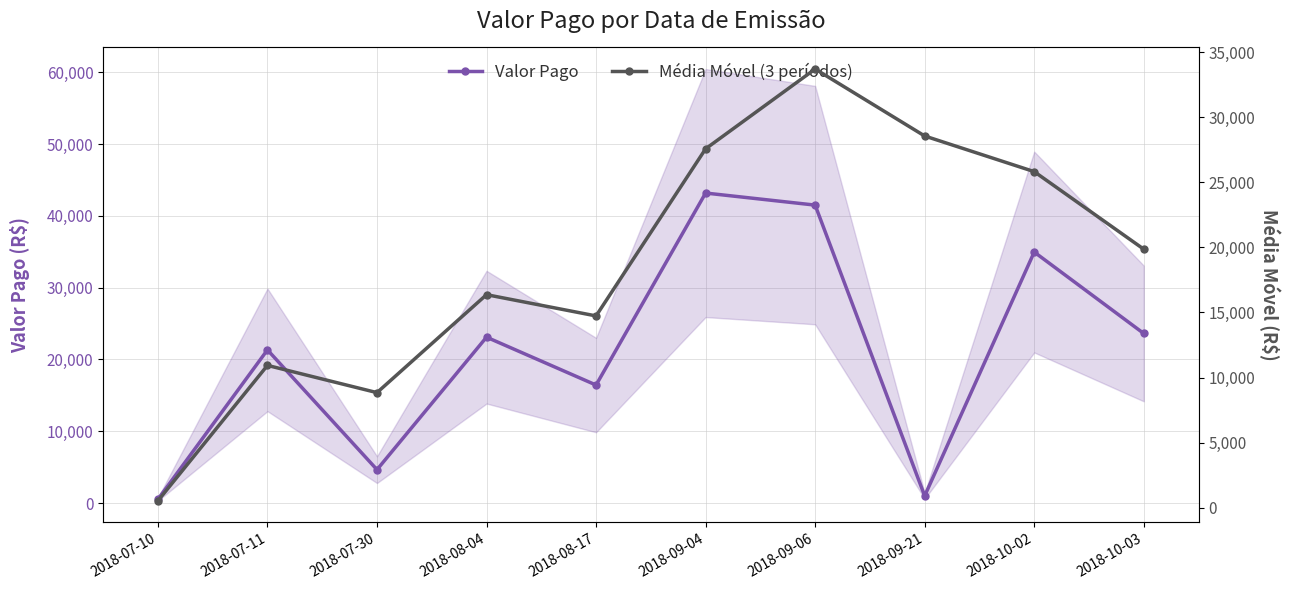

Reading right to left, what are all the values shown in this chart?

Valor Pago: 23625.0	34969.3	1000.0	41506.4	43186.9	16439.9	23109.3	4654.4	21340.1	523.9
Média Móvel (3 períodos): 19864.8	25825.2	28564.4	33711.1	27578.7	14734.6	16367.9	8839.5	10932.0	523.9